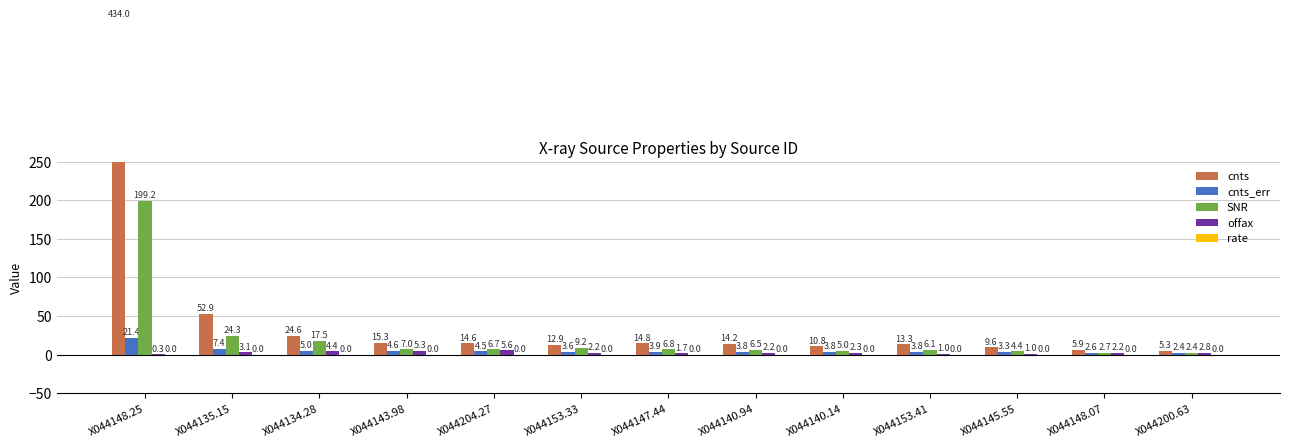

Which series has the widest spread of values?

cnts